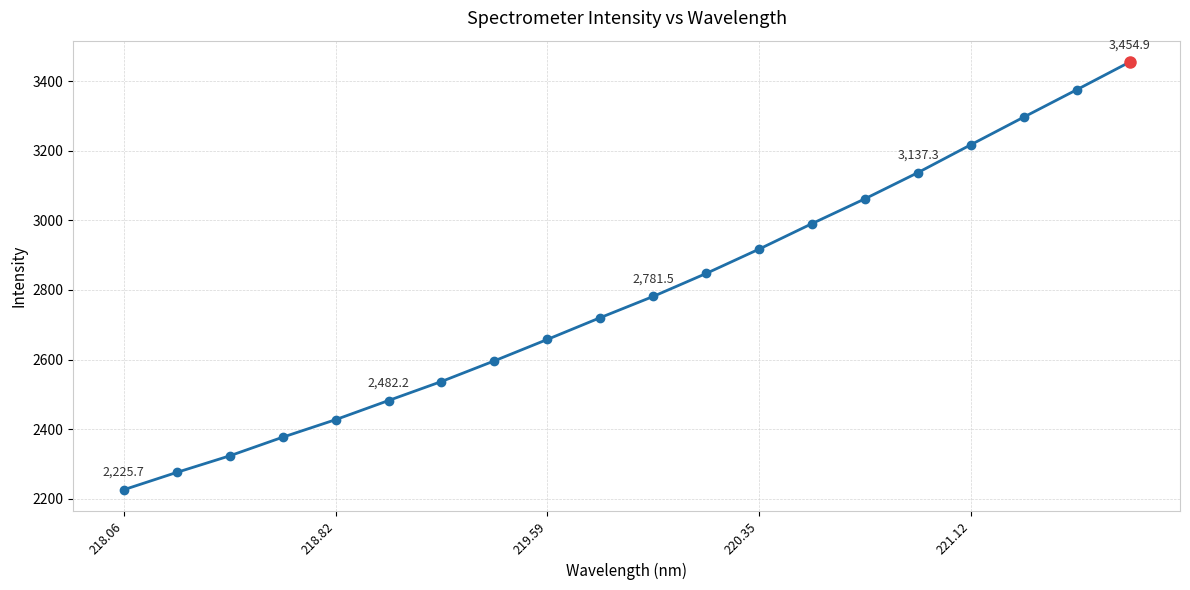

What is the greatest value displayed?

3454.9